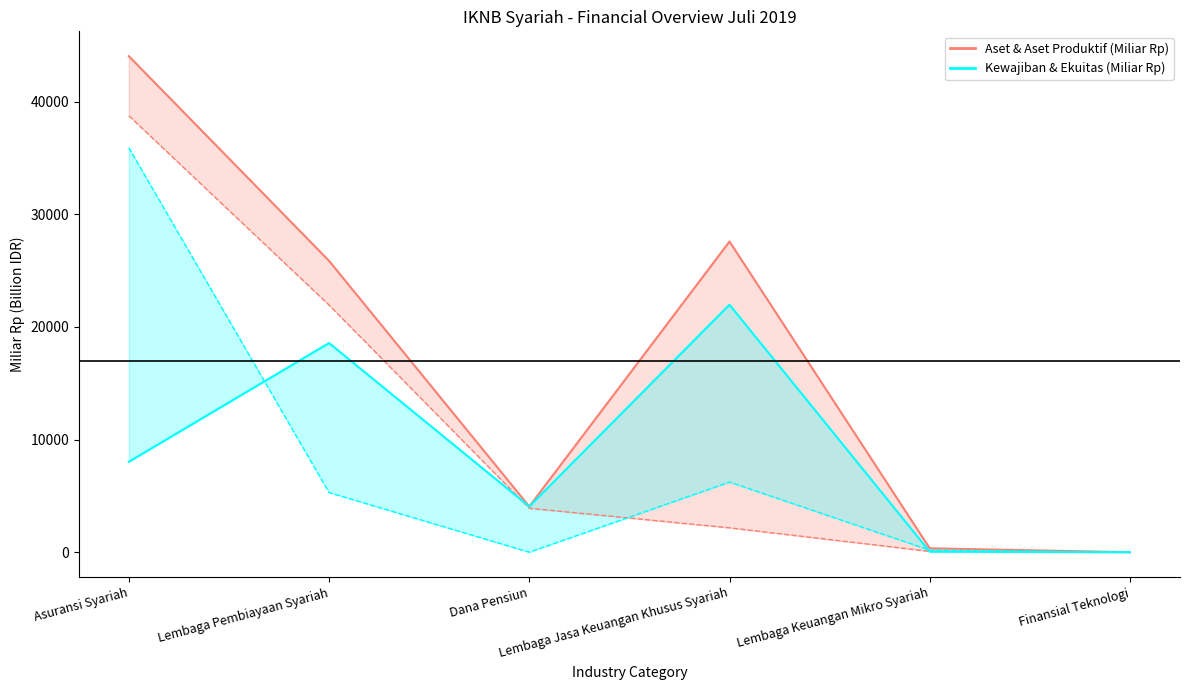

At which label is Ekuitas (Miliar Rp) closest to 17951?

Lembaga Jasa Keuangan Khusus Syariah